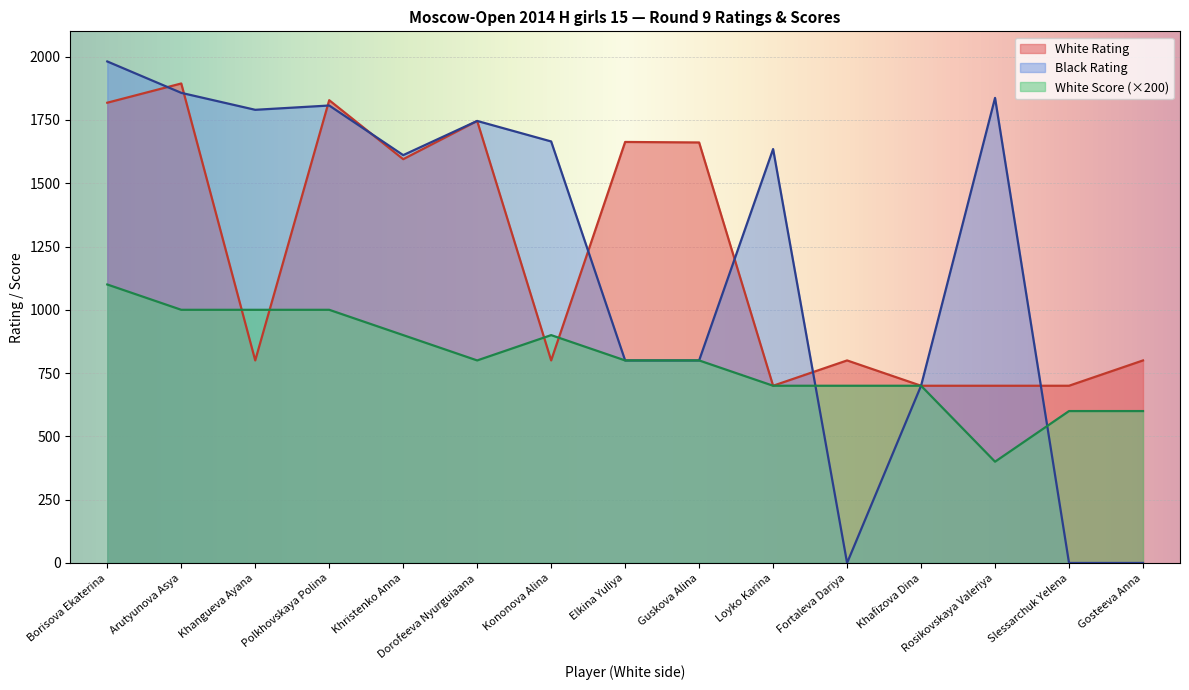

What is the total value across all series at Kononova Alina?

3365